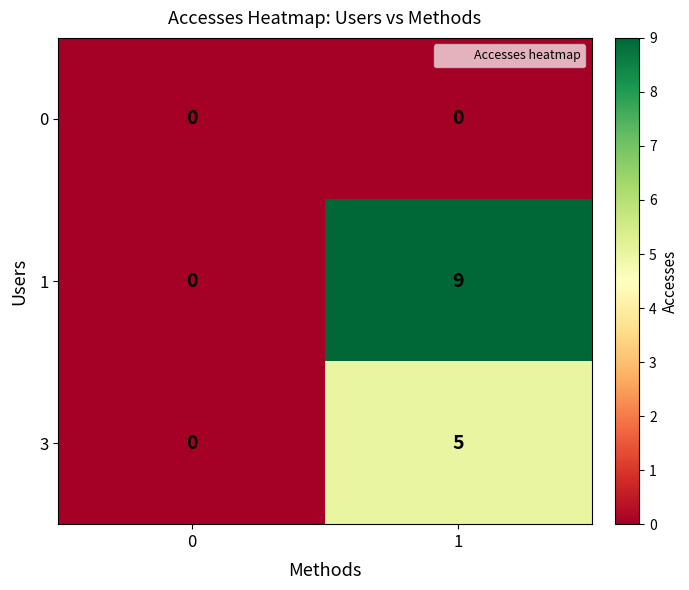

Which series has the widest spread of values?

1